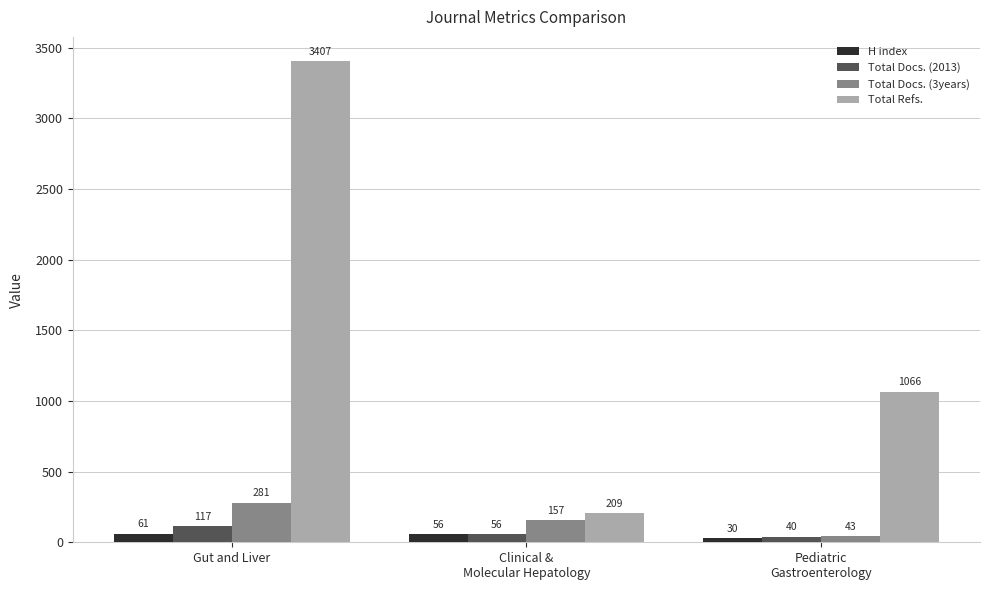

How many groups of bars are there?

3